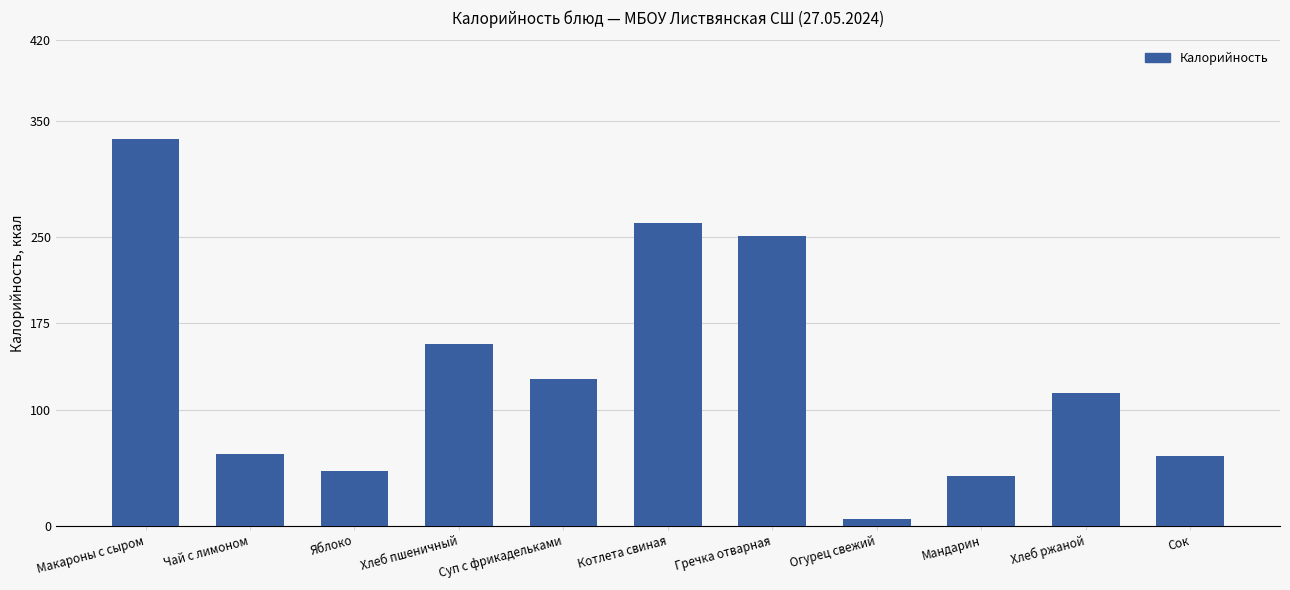

Which category has the highest value across all series?

Макароны с сыром